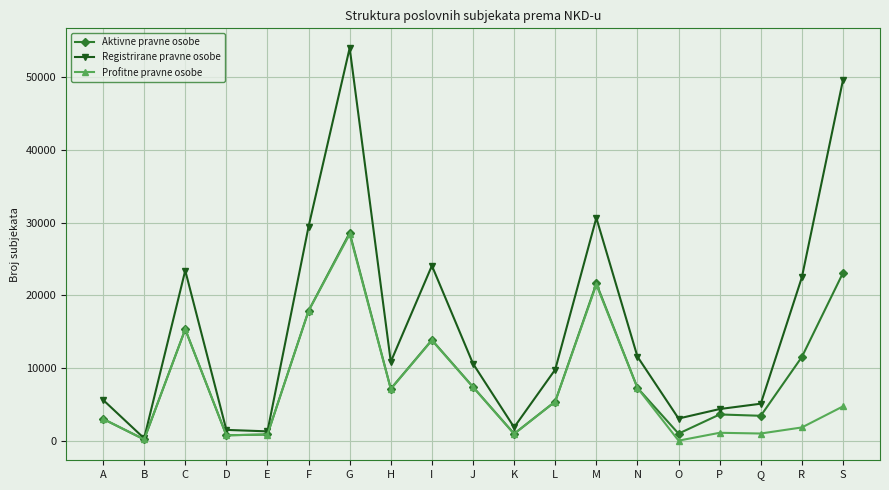

Between F and S, which series saw the biggest shift?

Registrirane pravne osobe